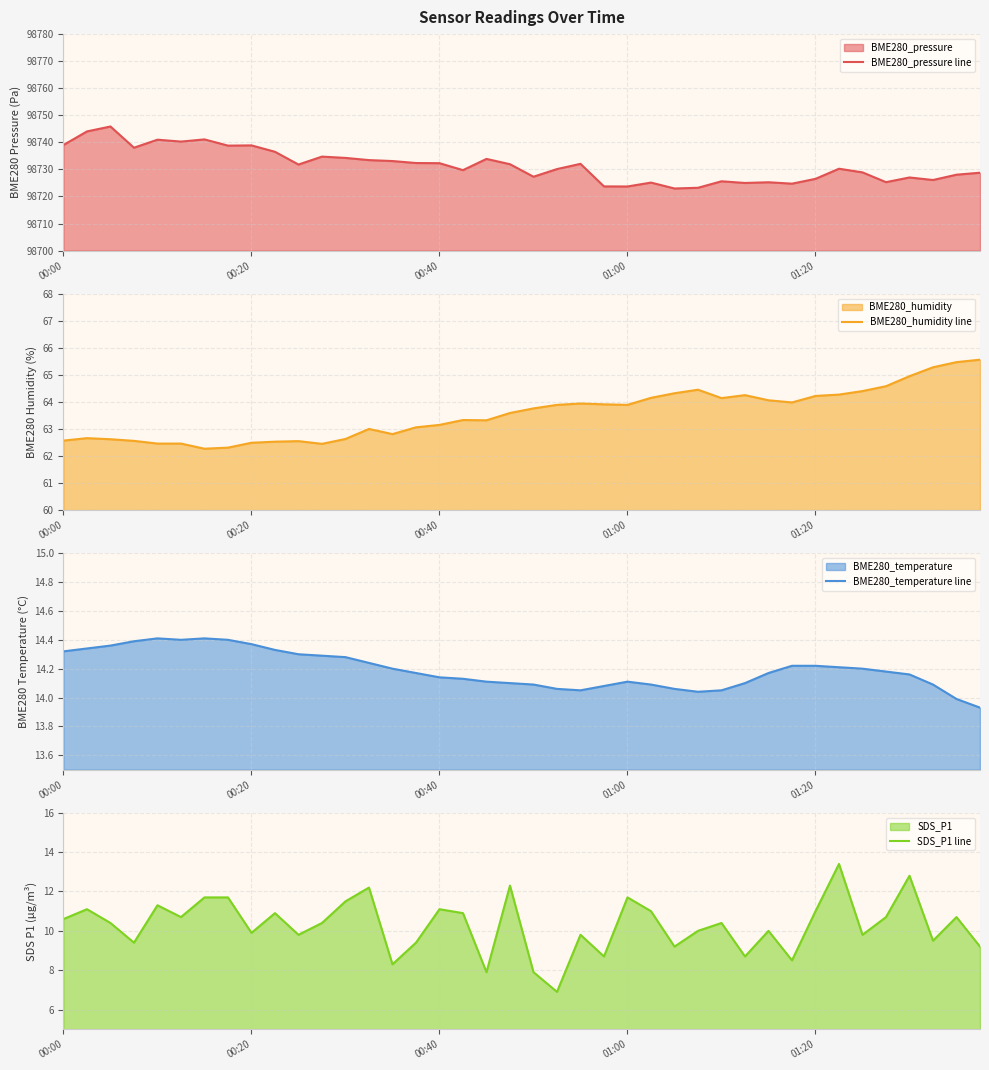

True or false: BME280_temperature line and BME280_humidity line intersect in this chart.

False